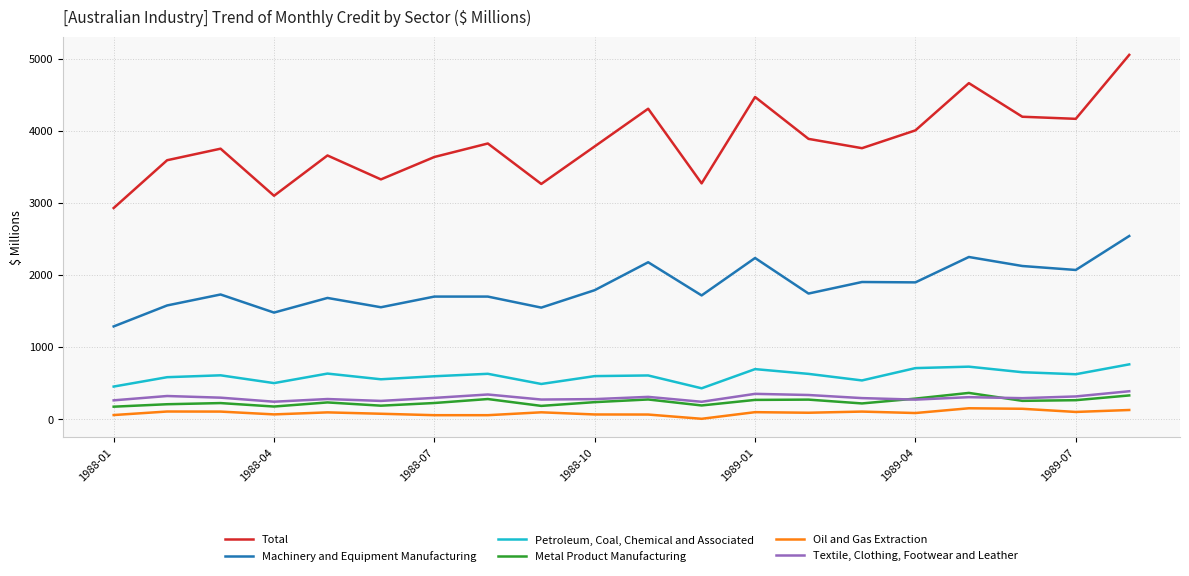

What is the greatest value displayed?

5051